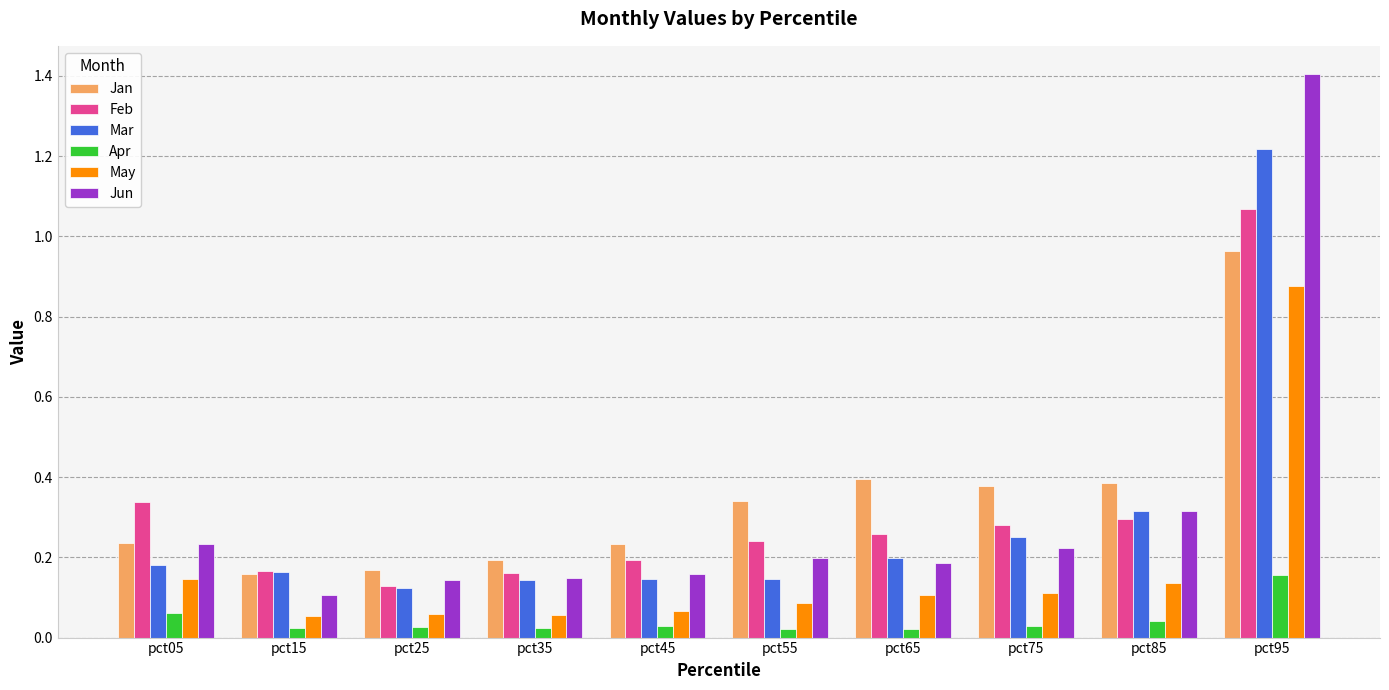

What is the maximum value shown in the chart?

1.4